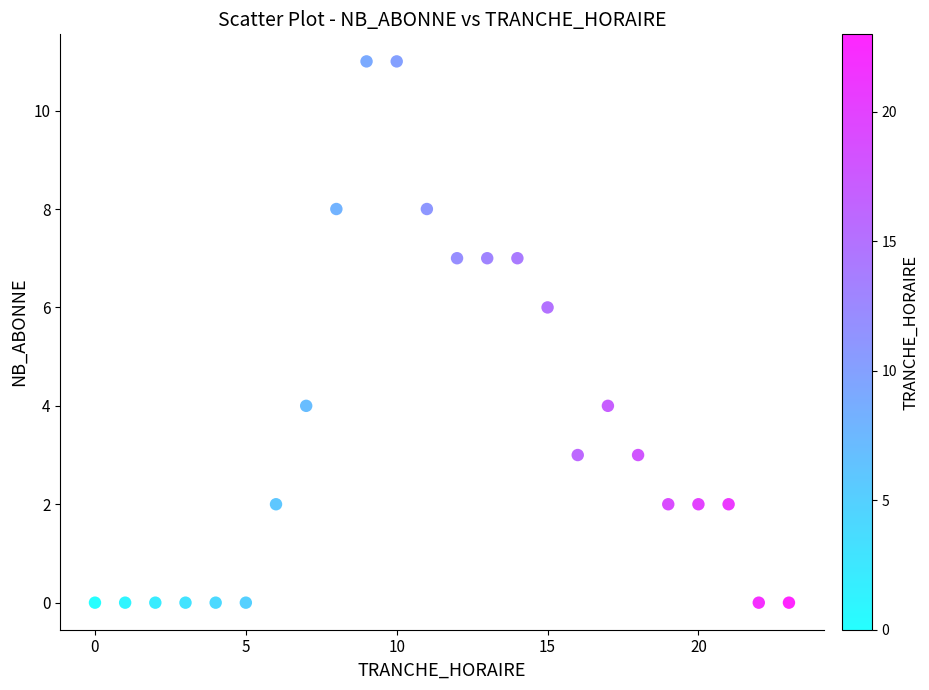

What is the range of X values (max minus min)?

23